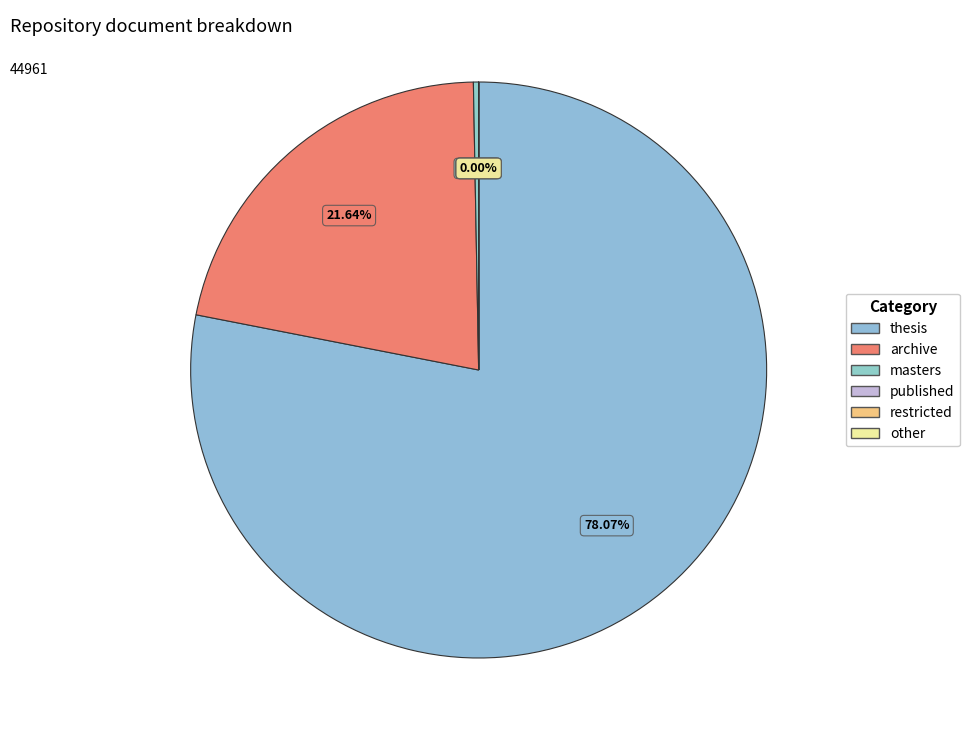

To the nearest percent, what is the difference between the masters and thesis slice percentages?

78%